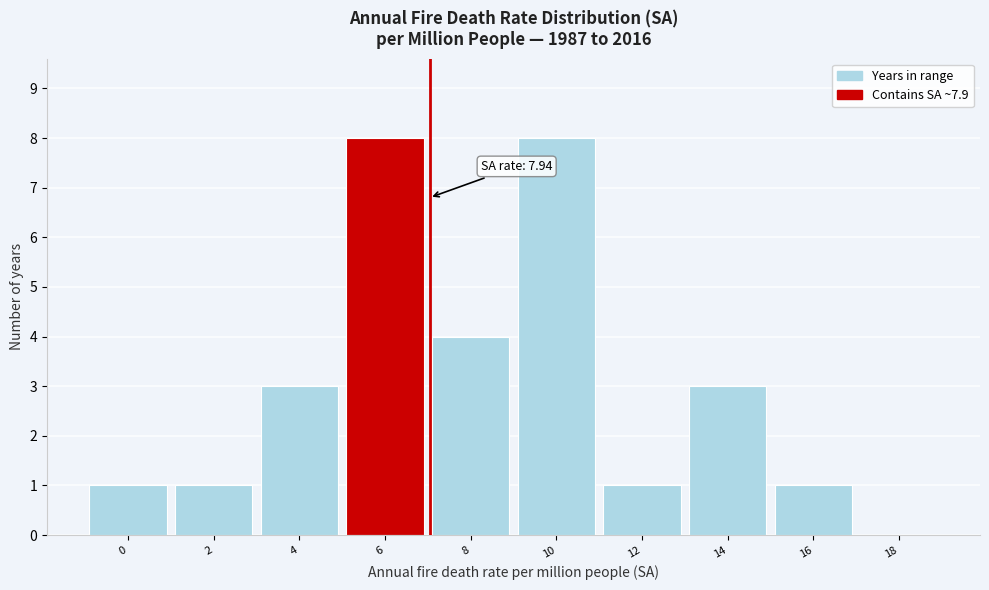

Reading left to right, transcribe all the data shown in this chart.

0=1	2=1	4=3	6=8	8=4	10=8	12=1	14=3	16=1	18=0